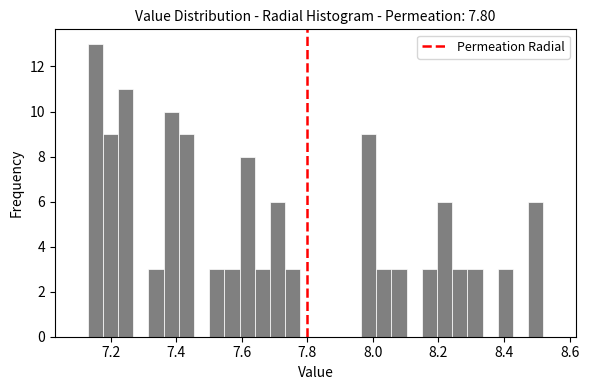

Around what value on the x-axis is the tallest bar? Give the approximate position of its centre, as read against the axis.

7.16